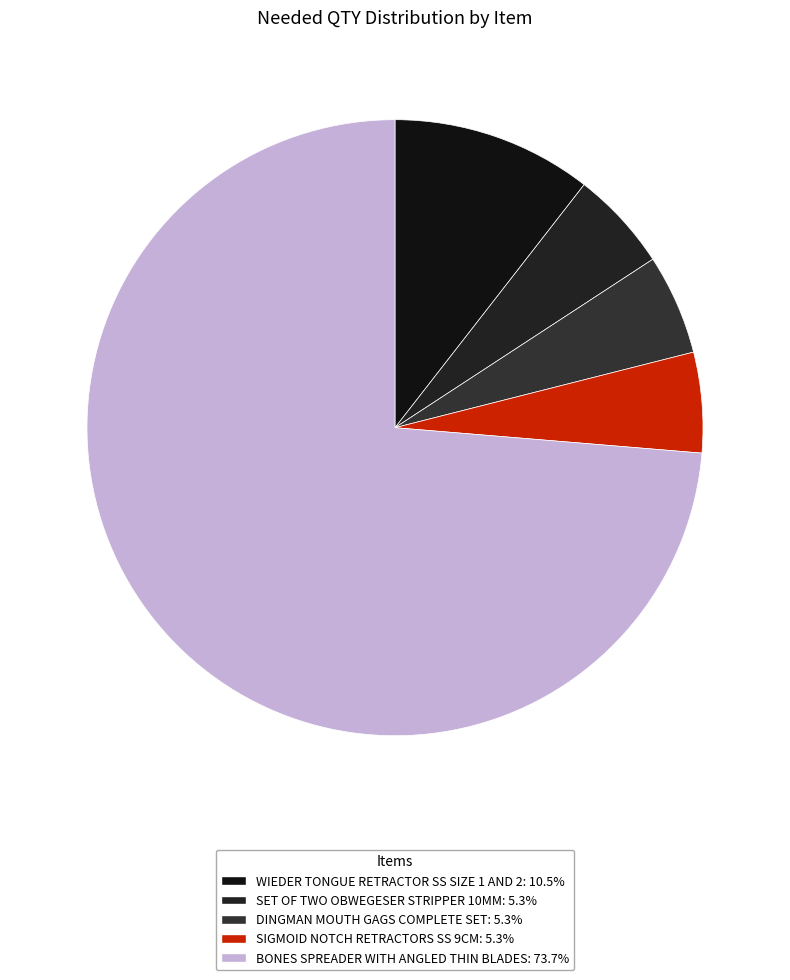

Rank the categories by value from lowest to highest.

SET OF TWO OBWEGESER STRIPPER 10MM, DINGMAN MOUTH GAGS COMPLETE SET, SIGMOID NOTCH RETRACTORS SS 9CM, WIEDER TONGUE RETRACTOR SS SIZE 1 AND 2, BONES SPREADER WITH ANGLED THIN BLADES